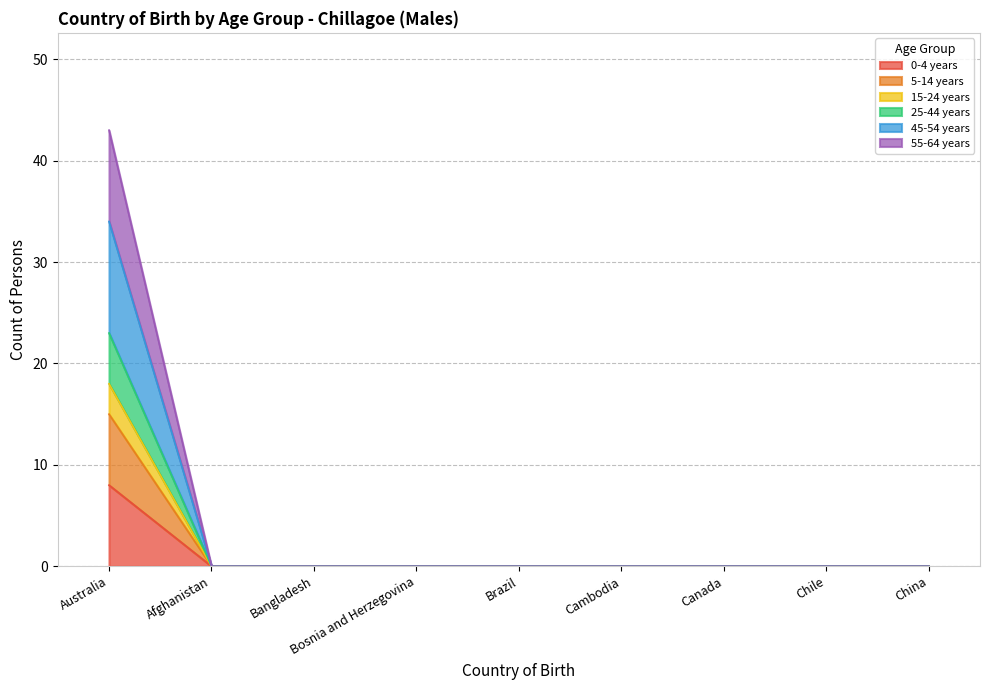

Which has a higher value, China or Cambodia?

China